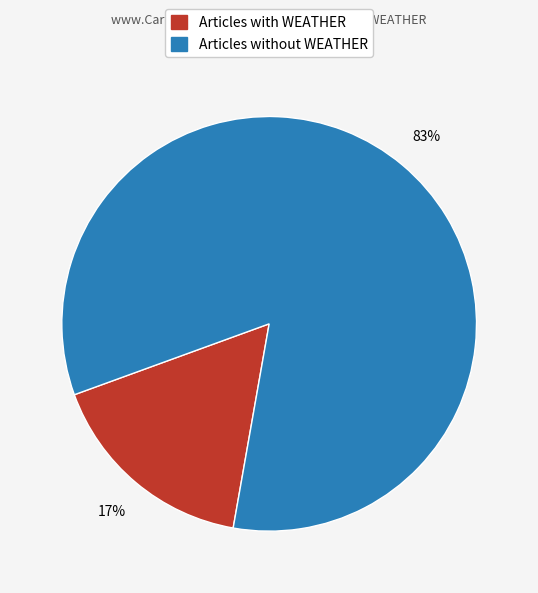

To the nearest percent, what is the average slice percentage?

50%